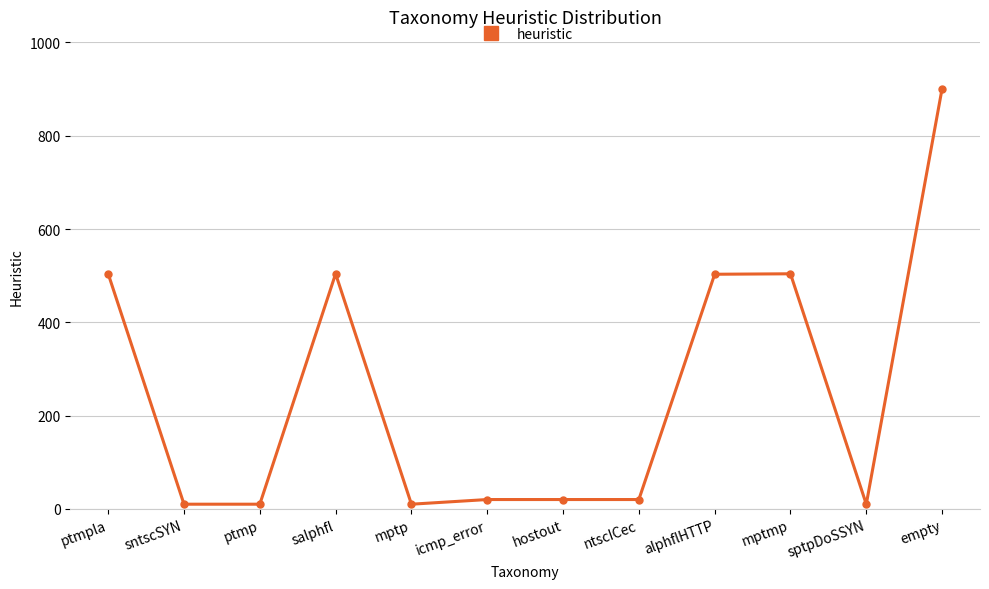

At which category does the data reach its first local peak?

salphfl